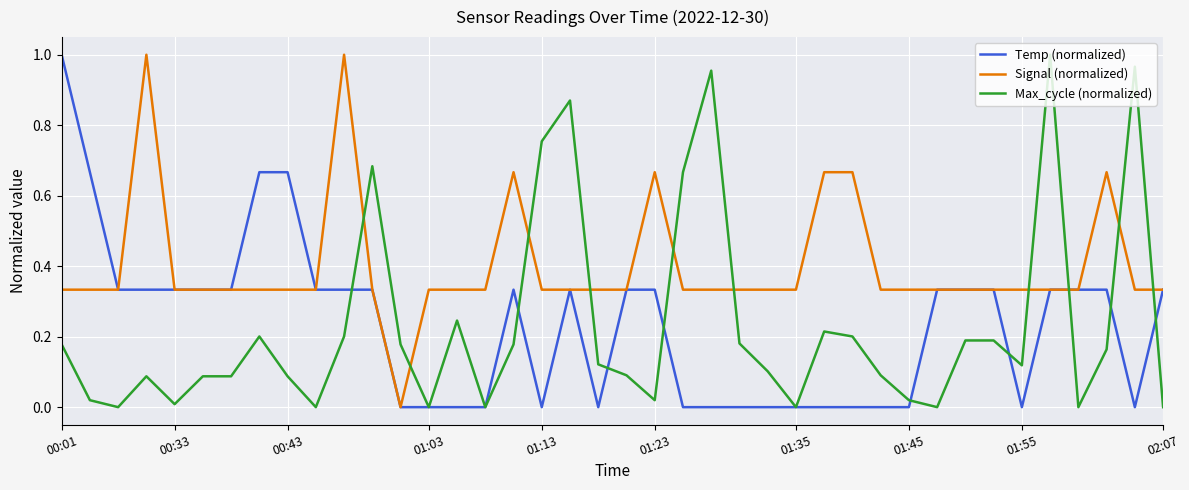

True or false: Signal (normalized) and Temp (normalized) cross at least once.

True